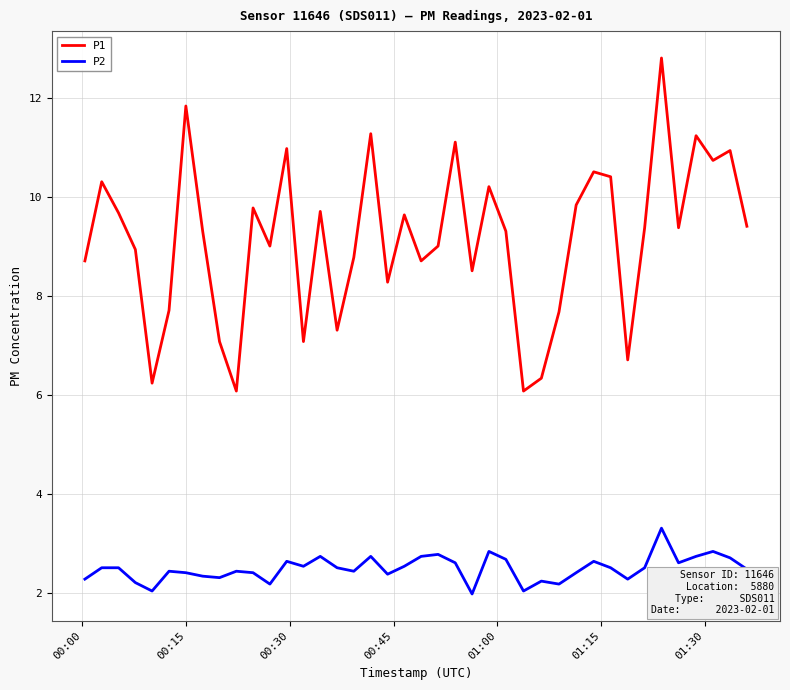

True or false: P2 and P1 intersect in this chart.

False